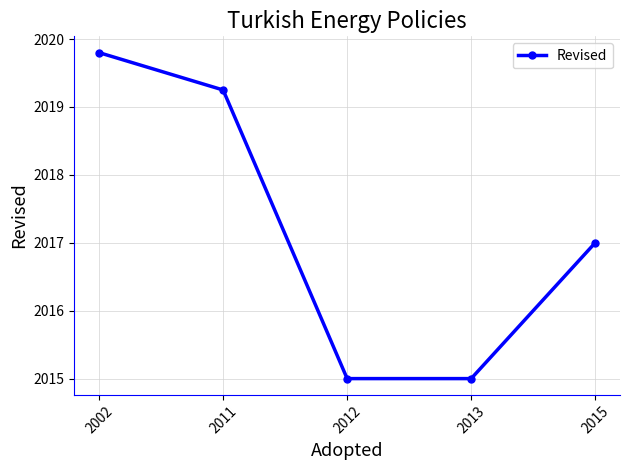

What is the minimum value shown in the chart?

2015.0